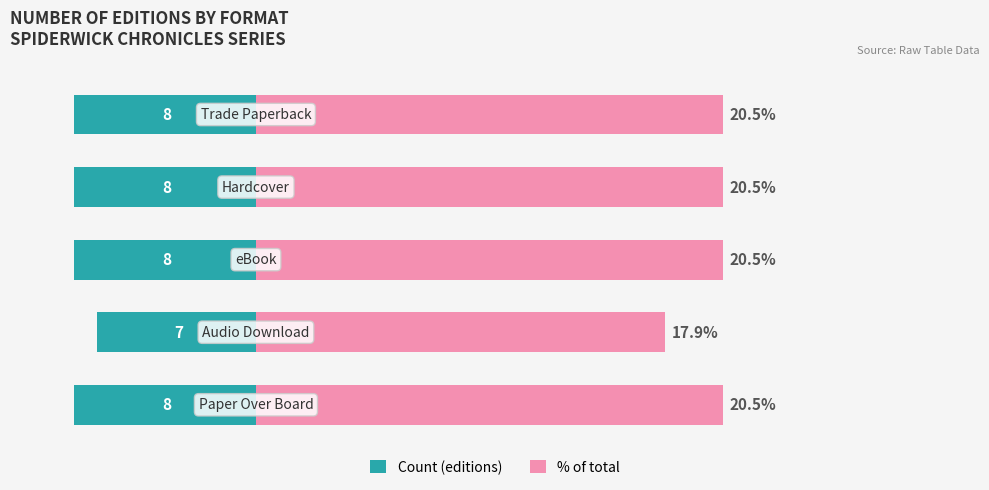

How many data points in % of total are above 20?

4